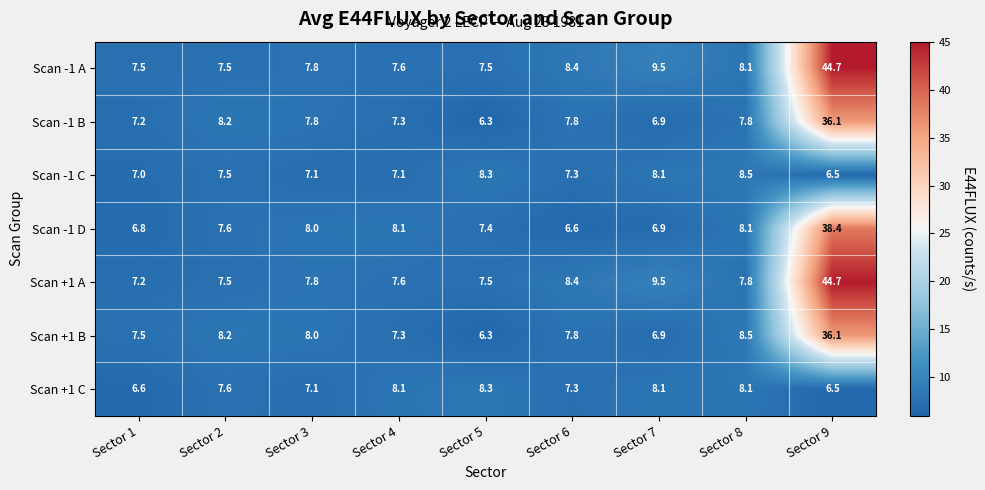

How many categories are shown in the chart?

9